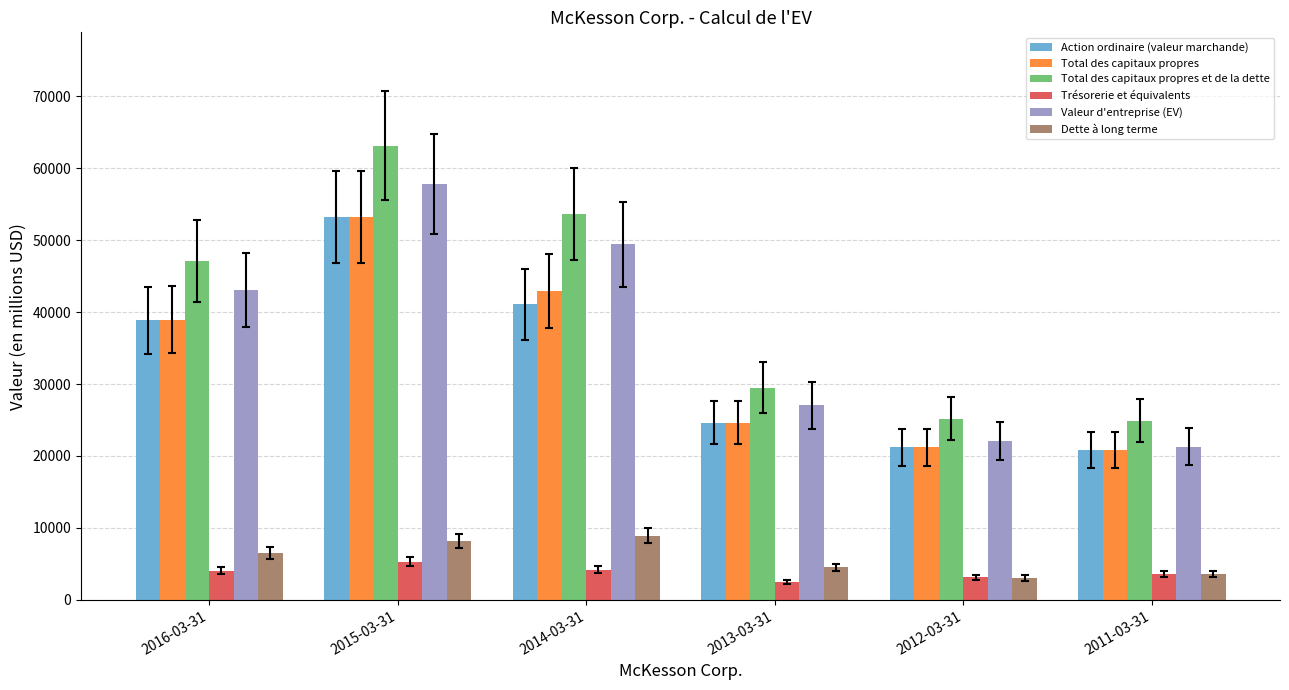

The Action ordinaire (valeur marchande) series shows 33831 at 2011-03-31. True or false?

False